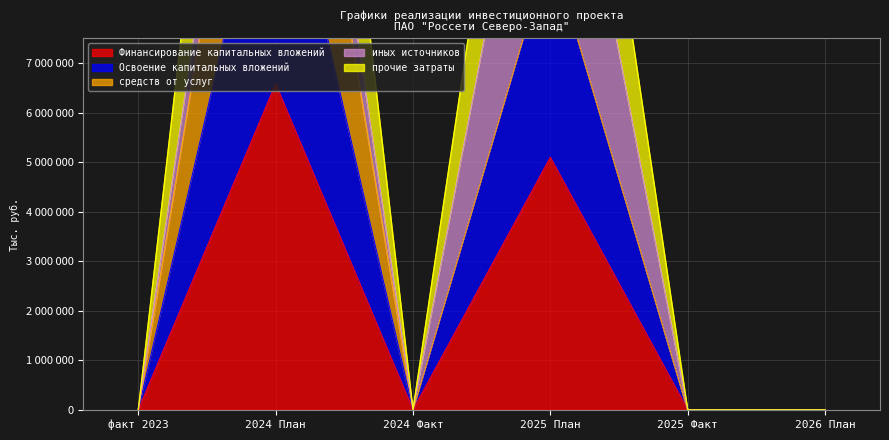

How many interior local peaks does the Освоение капитальных вложений series have?

2